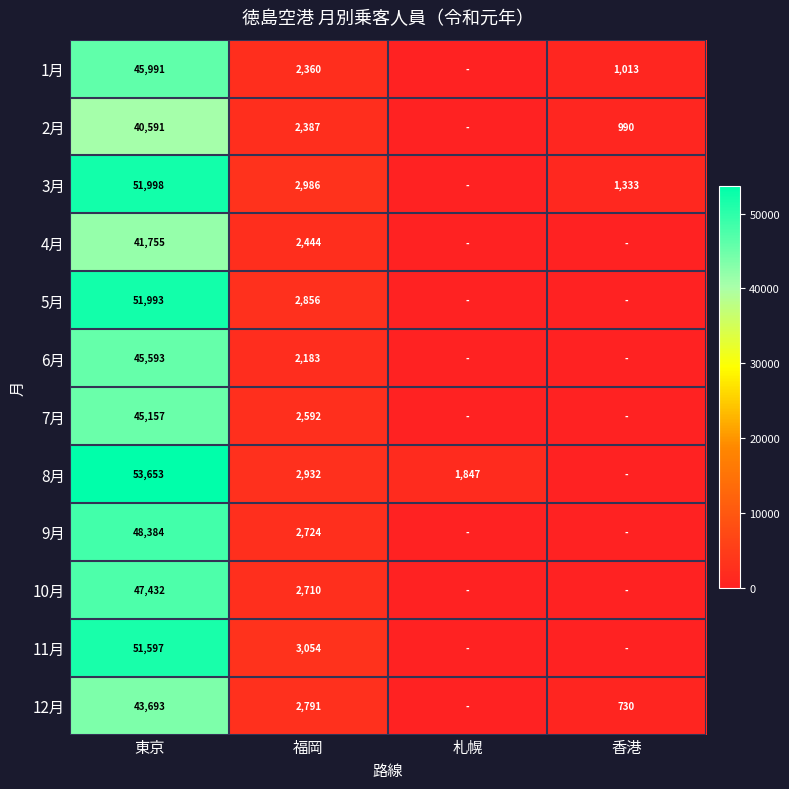

What is the difference between the 9月 values at 東京 and 福岡?

45660